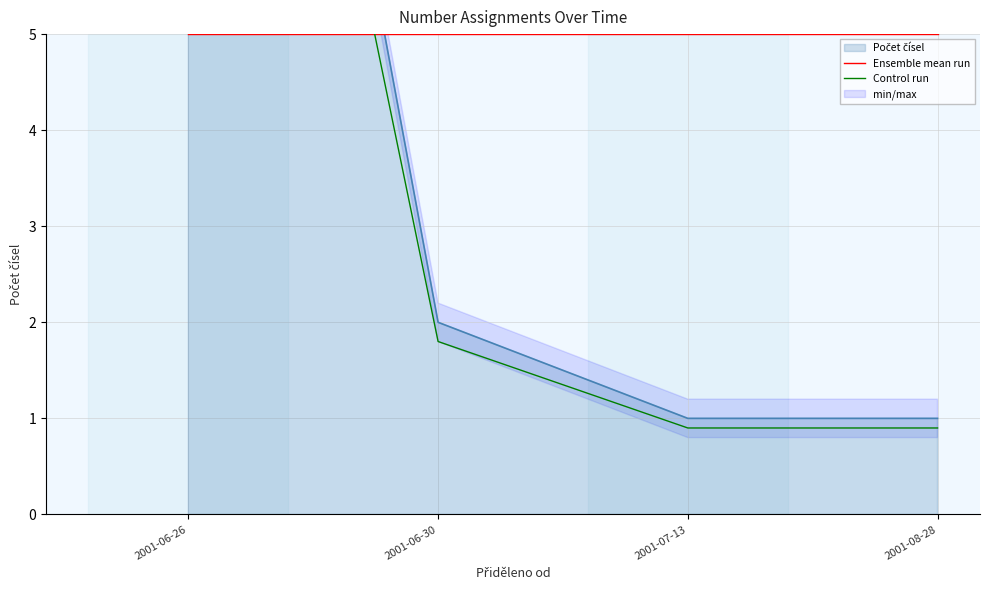

At how many categories does at least one series exceed 5?

1